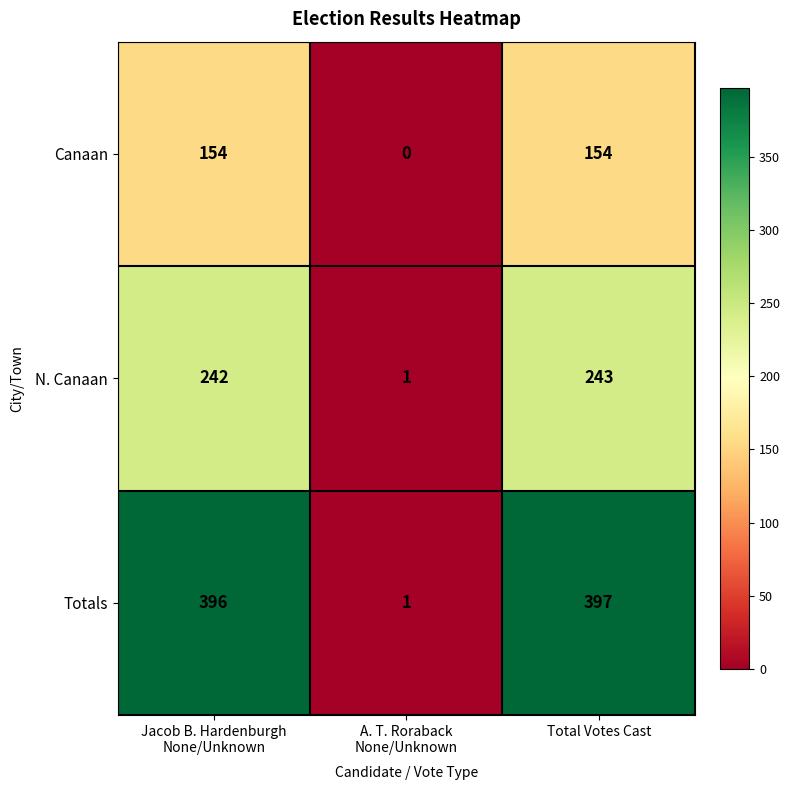

Which series has the largest total across all categories?

Totals